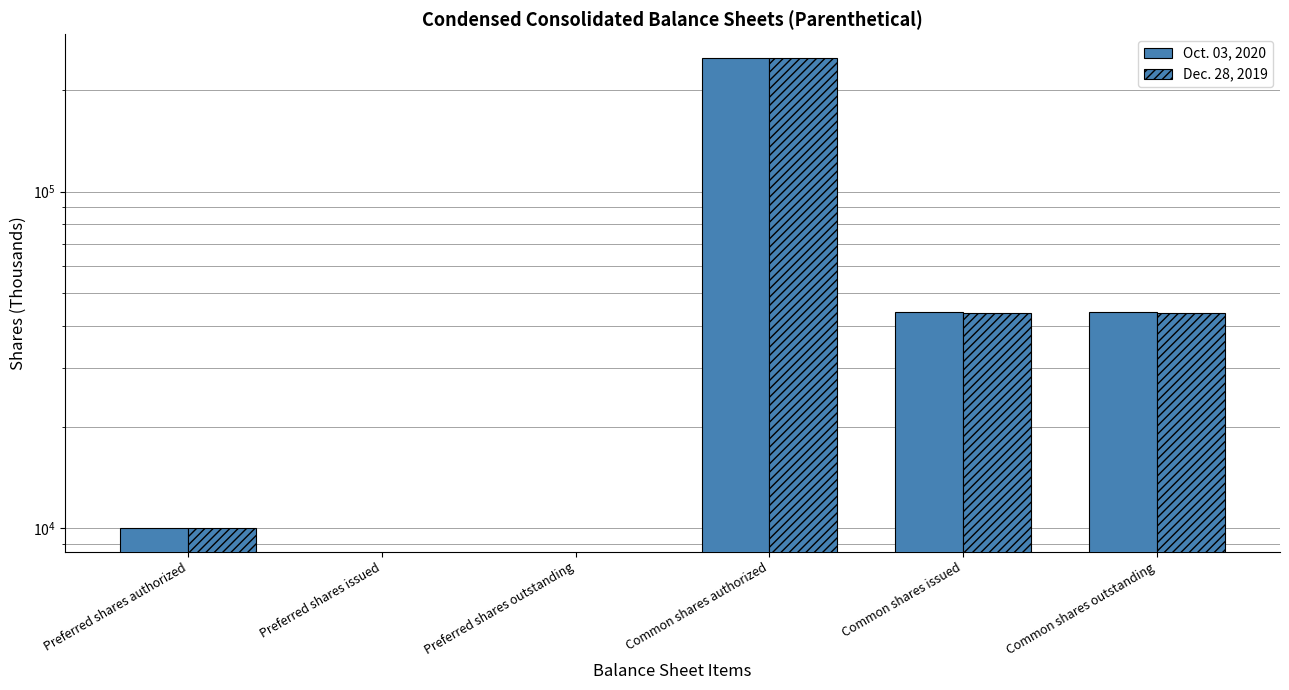

How many bars are there in total?

12